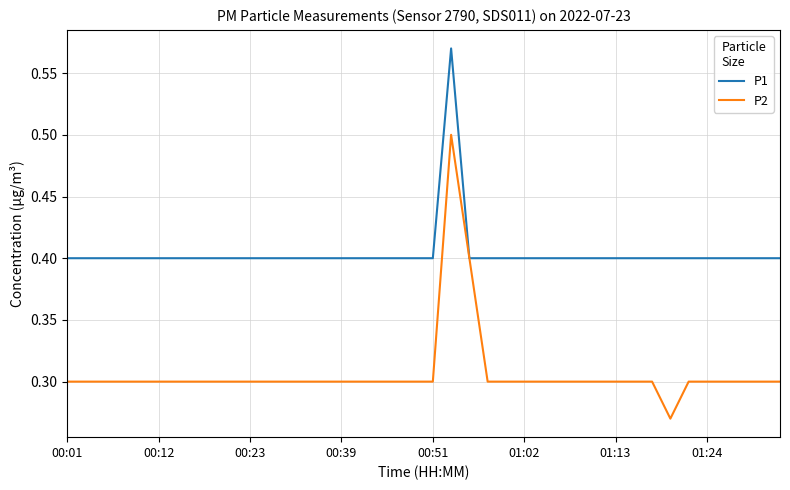

Which series has the largest total across all categories?

P1